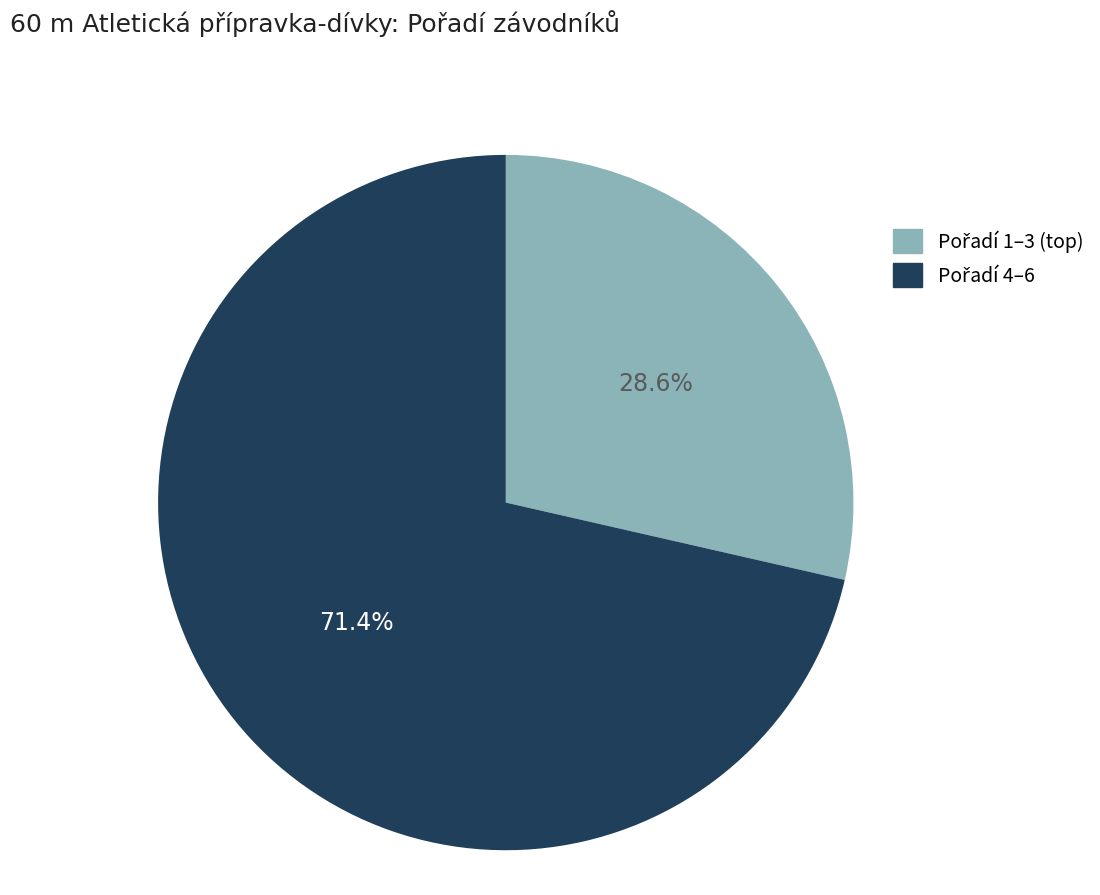

To the nearest percent, what is the average slice percentage?

50%